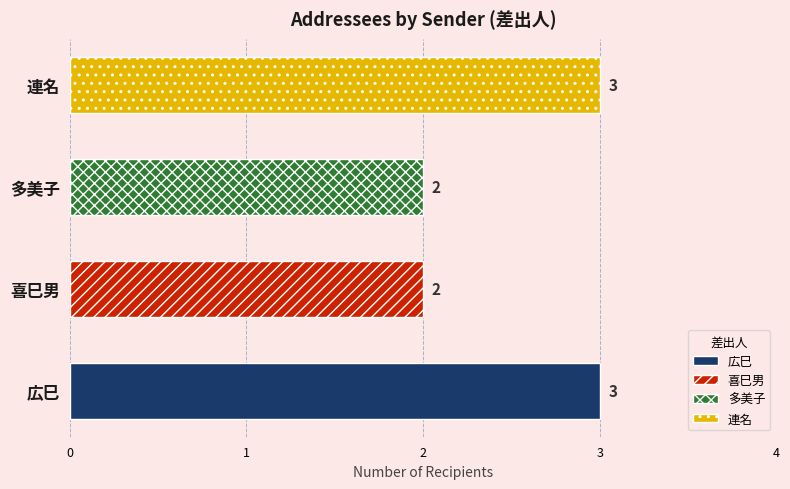

Reading bottom to top, extract all data points from this chart.

広巳=3	喜巳男=2	多美子=2	連名=3